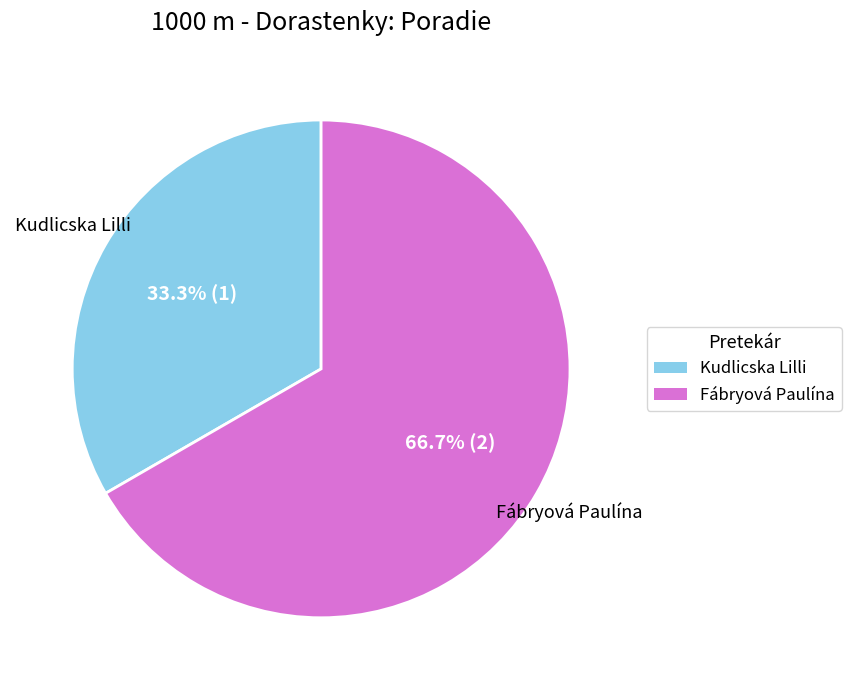

How many segments does this pie chart have?

2